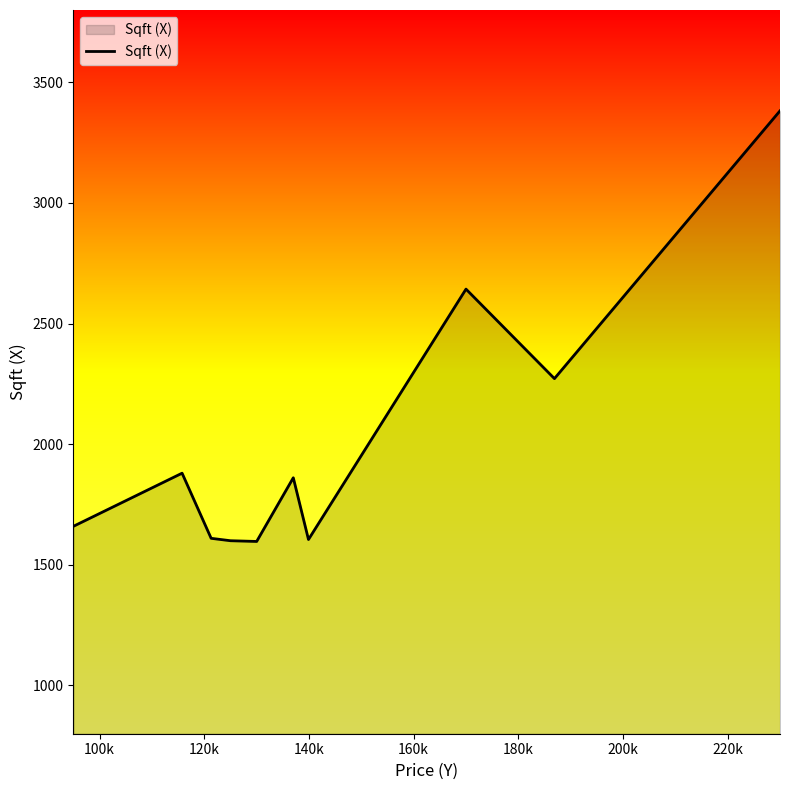

What is the smallest value displayed?

1597